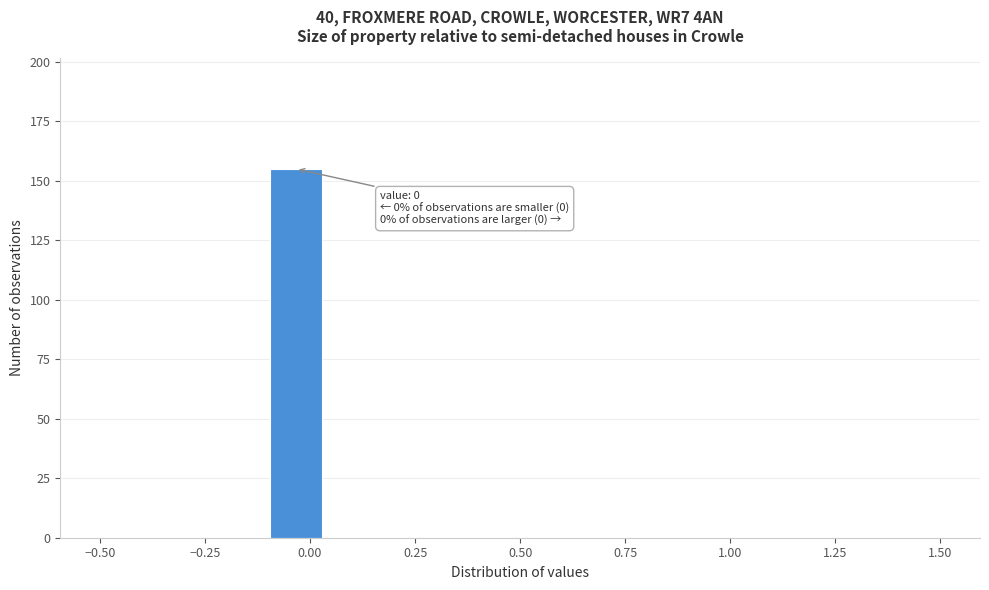

Read against the x-axis, roughly where is the centre of the tallest bar?

-0.05